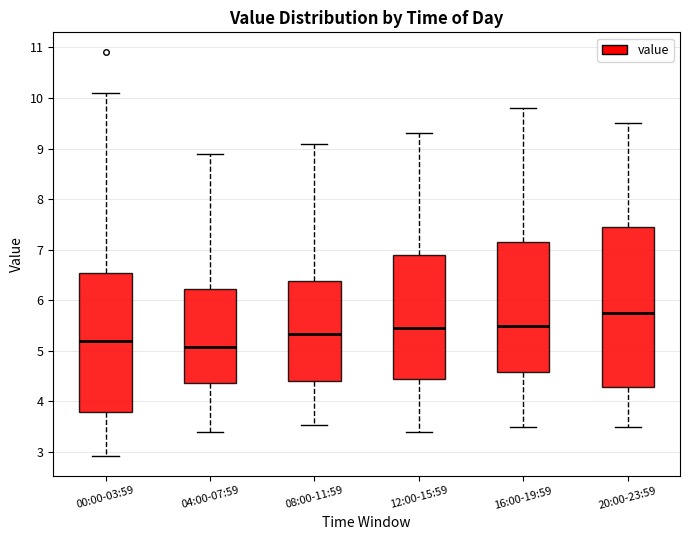

Where does the median line of the box for 12:00-15:59 sit on the y-axis? The values are not printed on the chart, so give them approximately, as read against the axis.

5.5